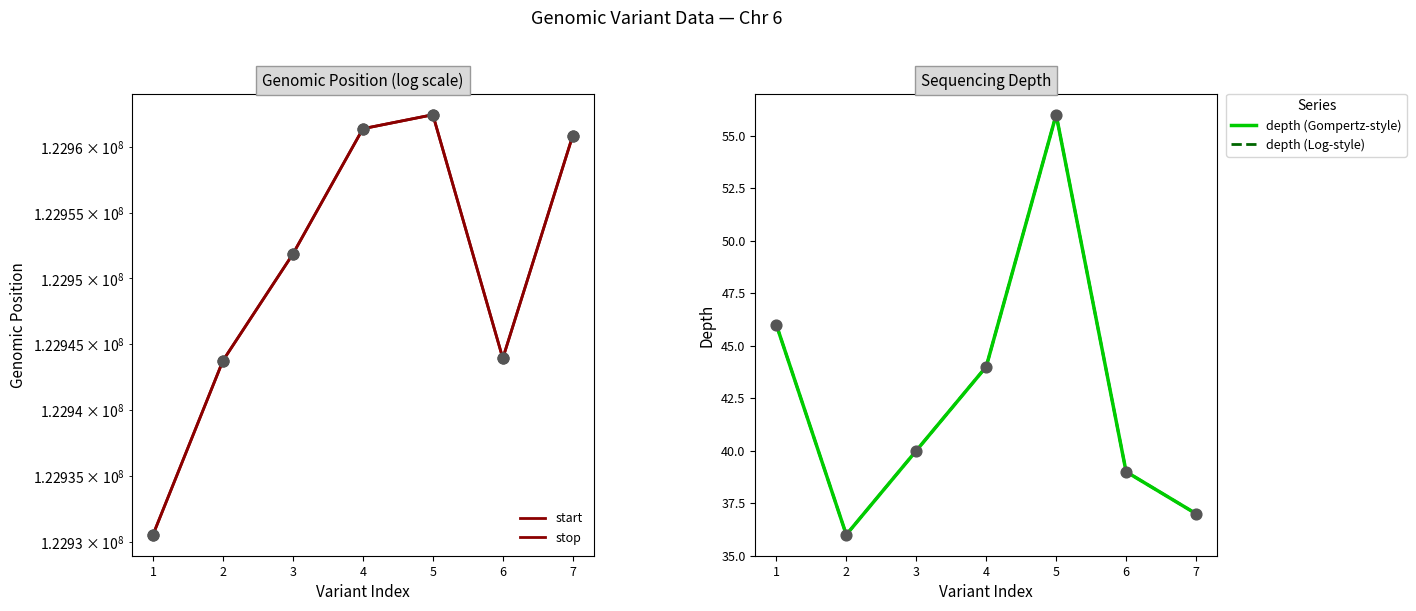

Which series contains the lowest Y value?

depth (Gompertz-style)